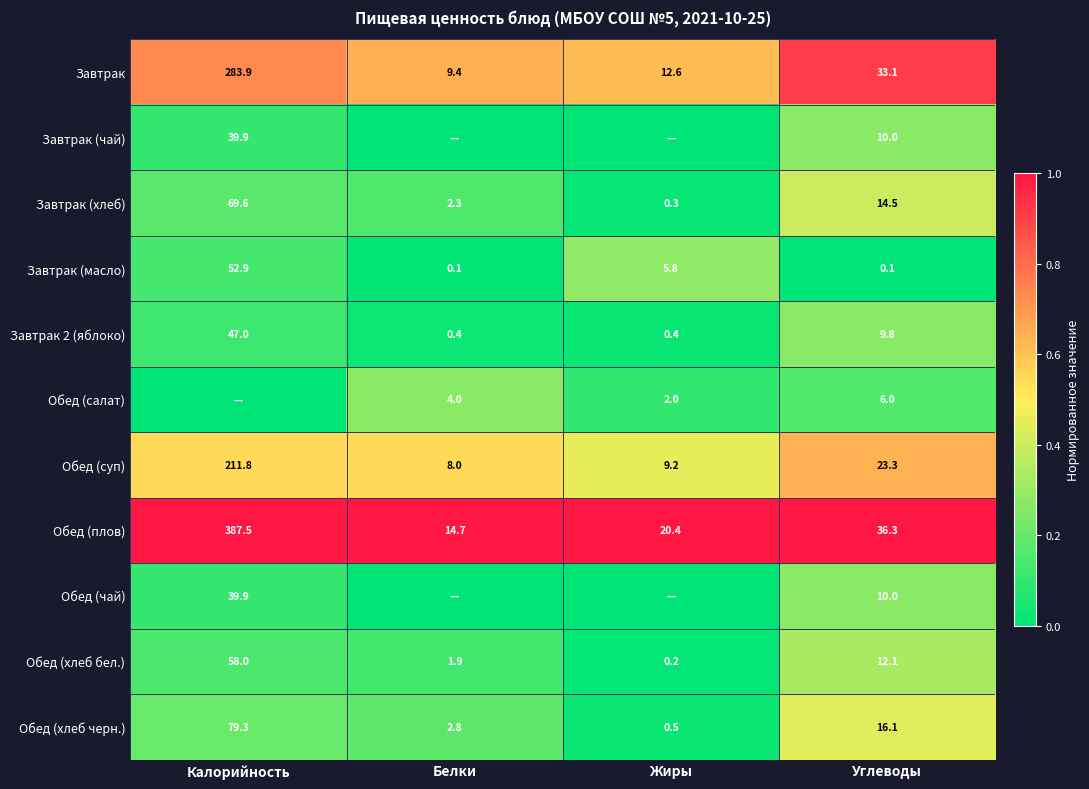

True or false: Обед (плов) has a value of 8.5 at Белки.

False